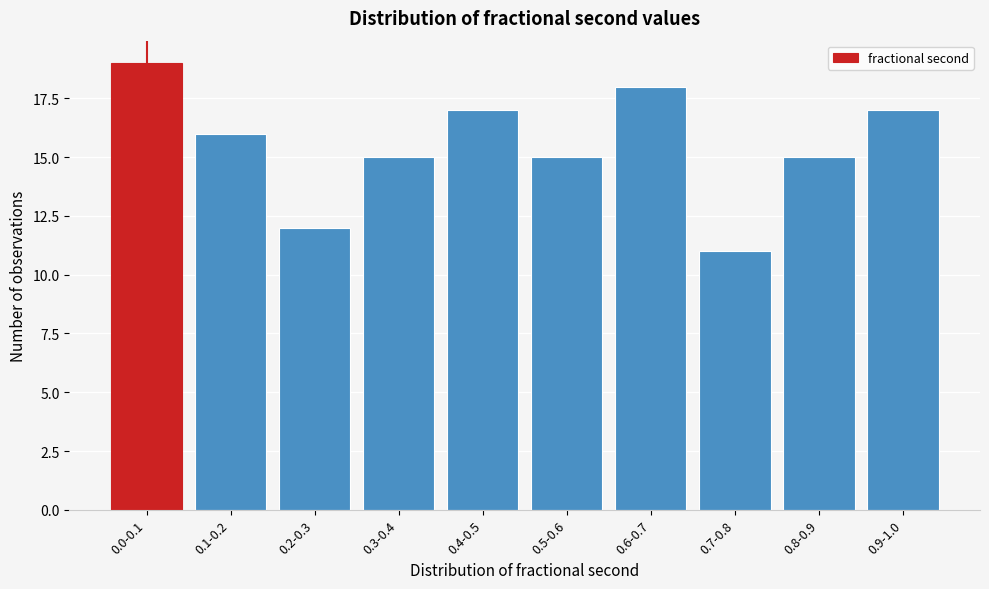

Reading left to right, what are all the values shown in this chart?

0.0-0.1=19	0.1-0.2=16	0.2-0.3=12	0.3-0.4=15	0.4-0.5=17	0.5-0.6=15	0.6-0.7=18	0.7-0.8=11	0.8-0.9=15	0.9-1.0=17